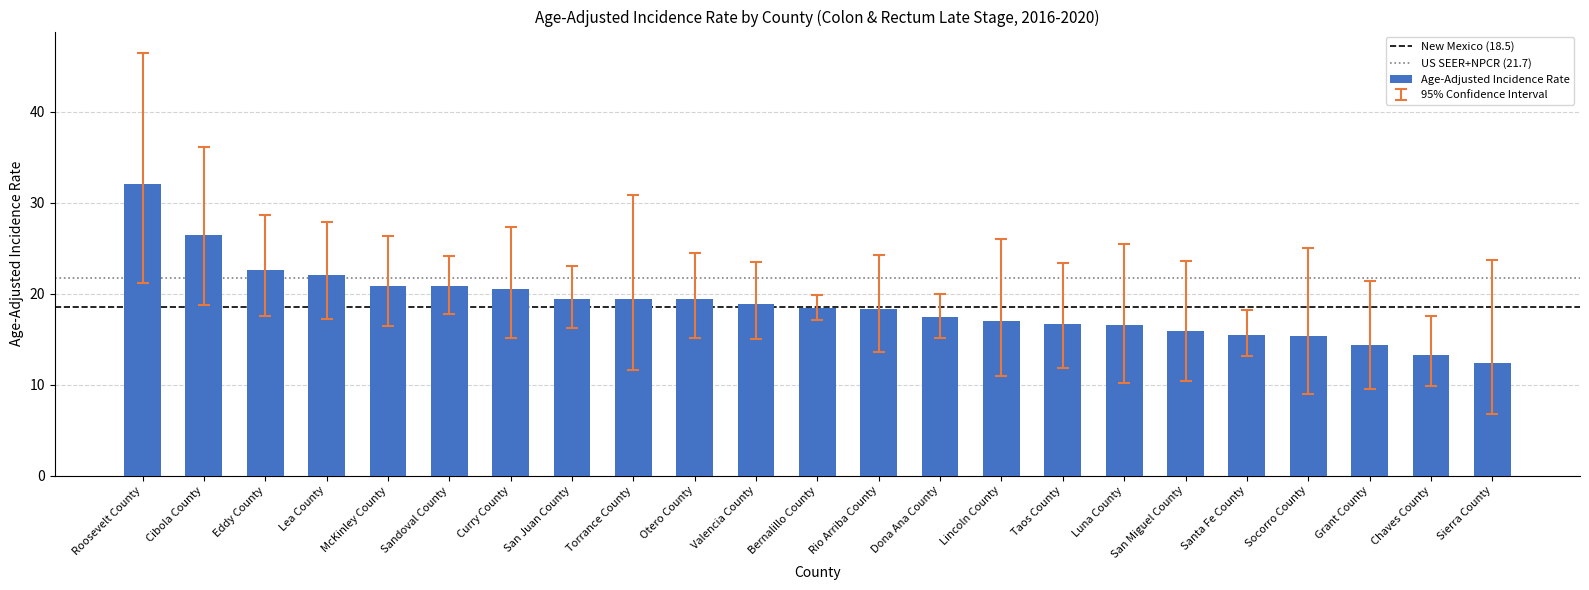

The value at Roosevelt County is 46.2. True or false?

False